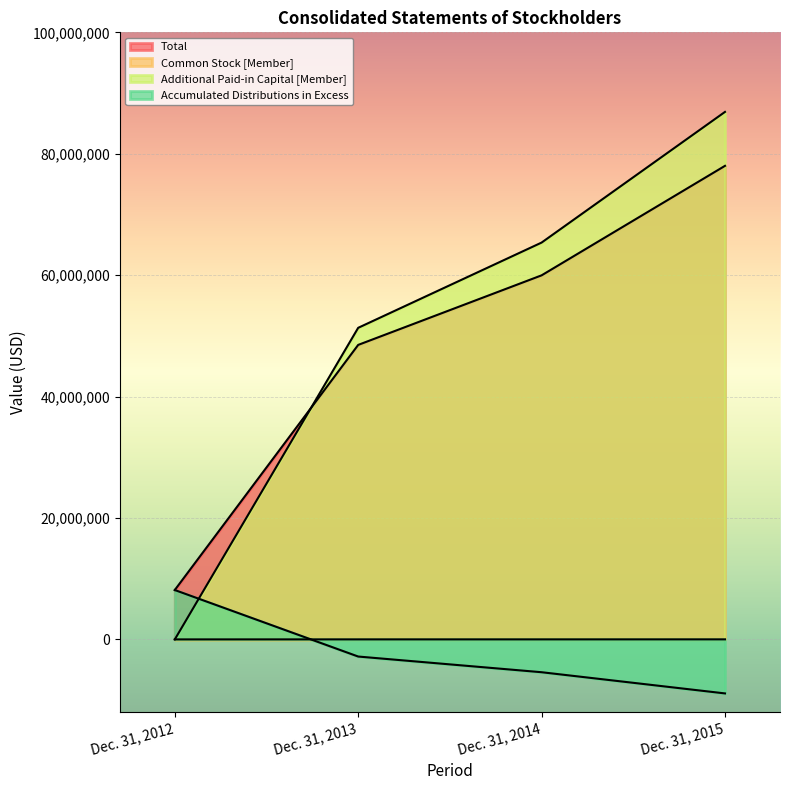

Reading right to left, transcribe all the data shown in this chart.

Total: Dec. 31, 2015=78006719	Dec. 31, 2014=59969328	Dec. 31, 2013=48511992	Dec. 31, 2012=8136726
Common Stock [Member]: Dec. 31, 2015=9993	Dec. 31, 2014=7754	Dec. 31, 2013=6530	Dec. 31, 2012=2750
Additional Paid-in Capital [Member]: Dec. 31, 2015=86892095	Dec. 31, 2014=65366309	Dec. 31, 2013=51326262	Dec. 31, 2012=0
Accumulated Distributions in Excess: Dec. 31, 2015=-8895369	Dec. 31, 2014=-5404735	Dec. 31, 2013=-2820800	Dec. 31, 2012=8133976